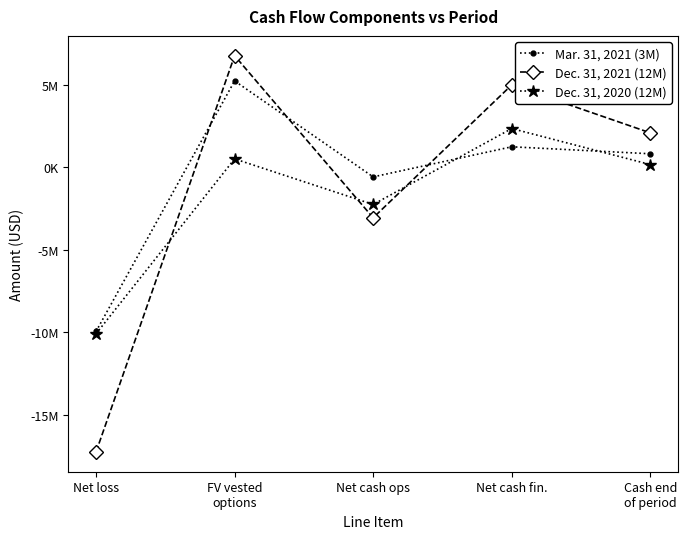

Reading left to right, transcribe all the data shown in this chart.

Mar. 31, 2021 (3M): -9946000	5230000	-585000	1239000	816000
Dec. 31, 2021 (12M): -17245000	6757000	-3063000	4985000	2084000
Dec. 31, 2020 (12M): -10088000	506000	-2256000	2344000	162000